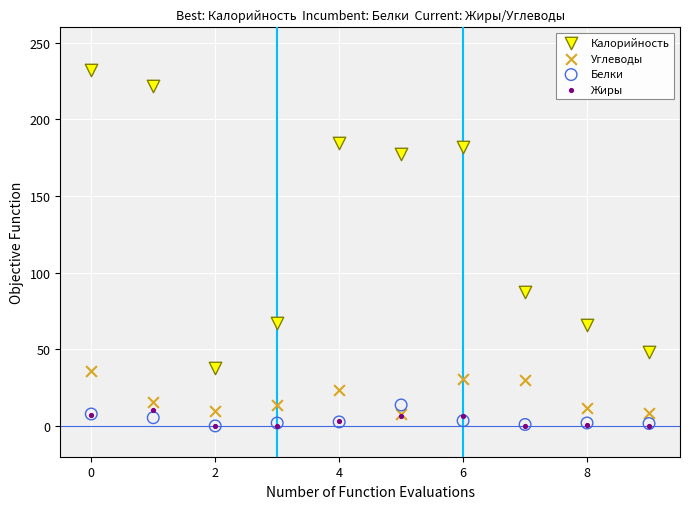

What are all the series names shown in the legend?

Калорийность, Углеводы, Белки, Жиры